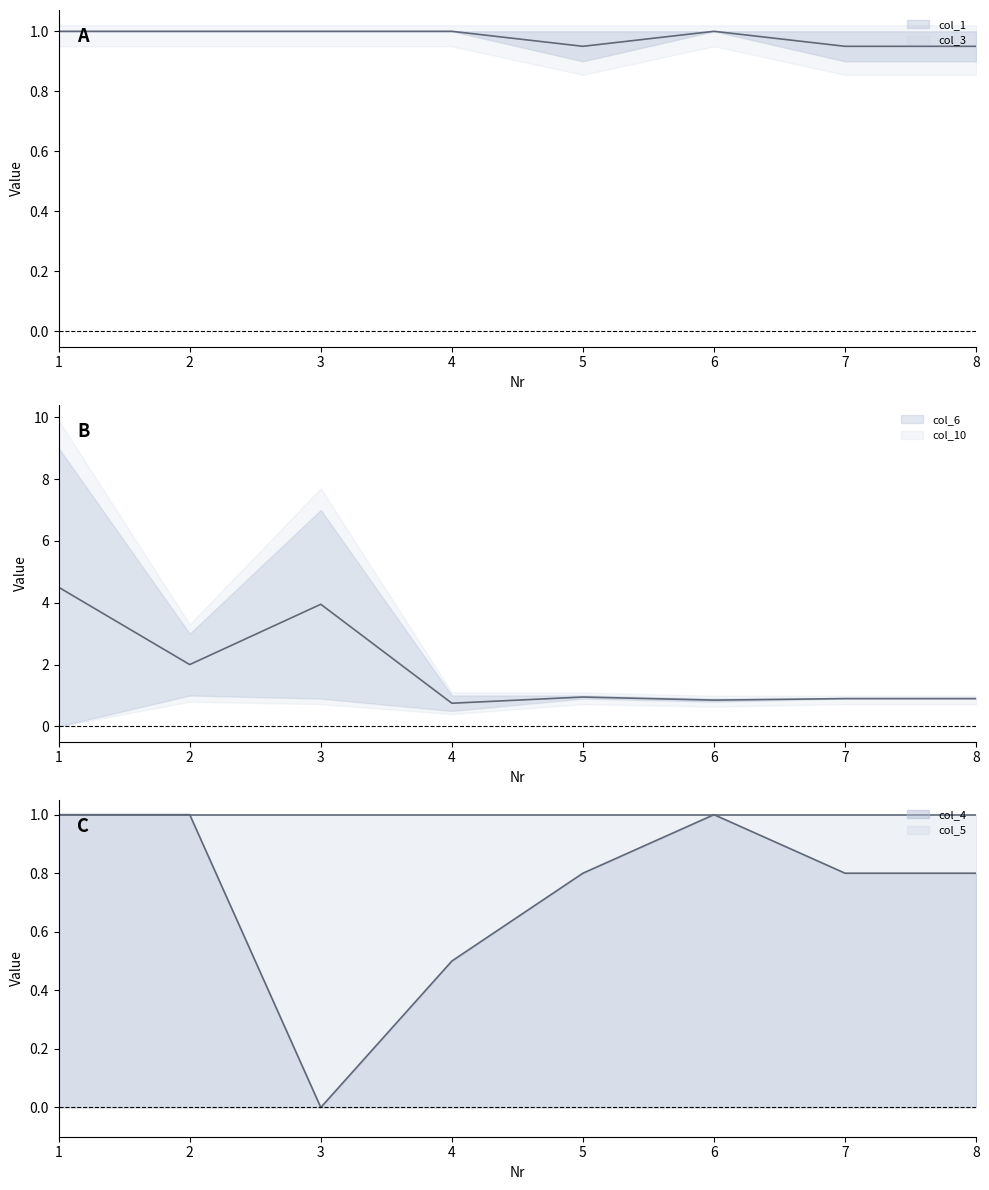

Where is the first local minimum for col_1?

5